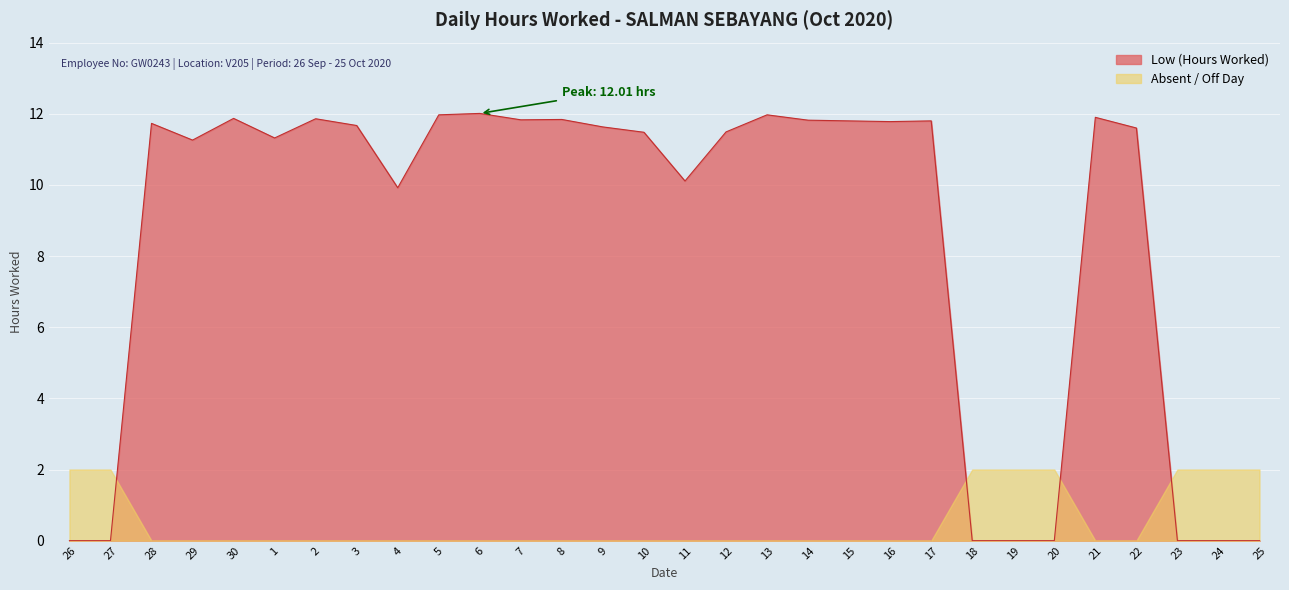

Where is the first local maximum?

28